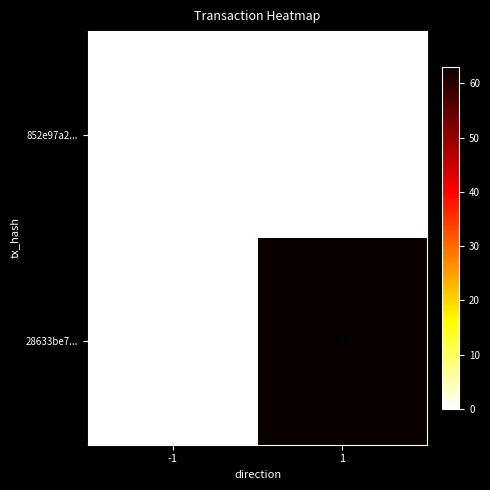

What is the difference between the maximum and minimum values in the 28633be7... series?

63